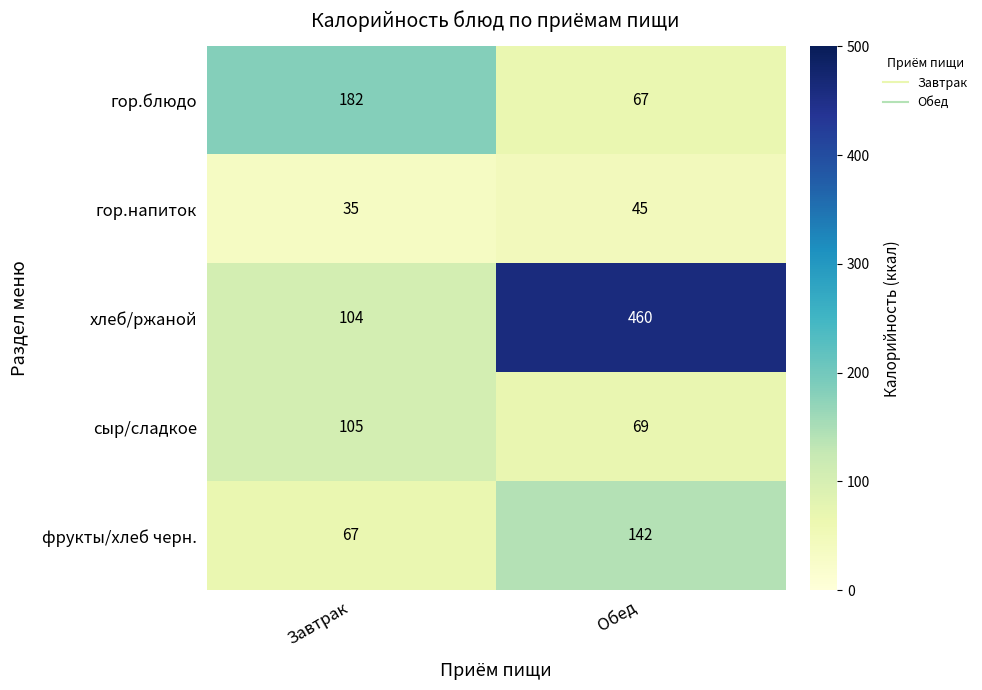

Rank the series at Обед from lowest to highest value.

гор.напиток, гор.блюдо, сыр/сладкое, фрукты/хлеб черн., хлеб/ржаной